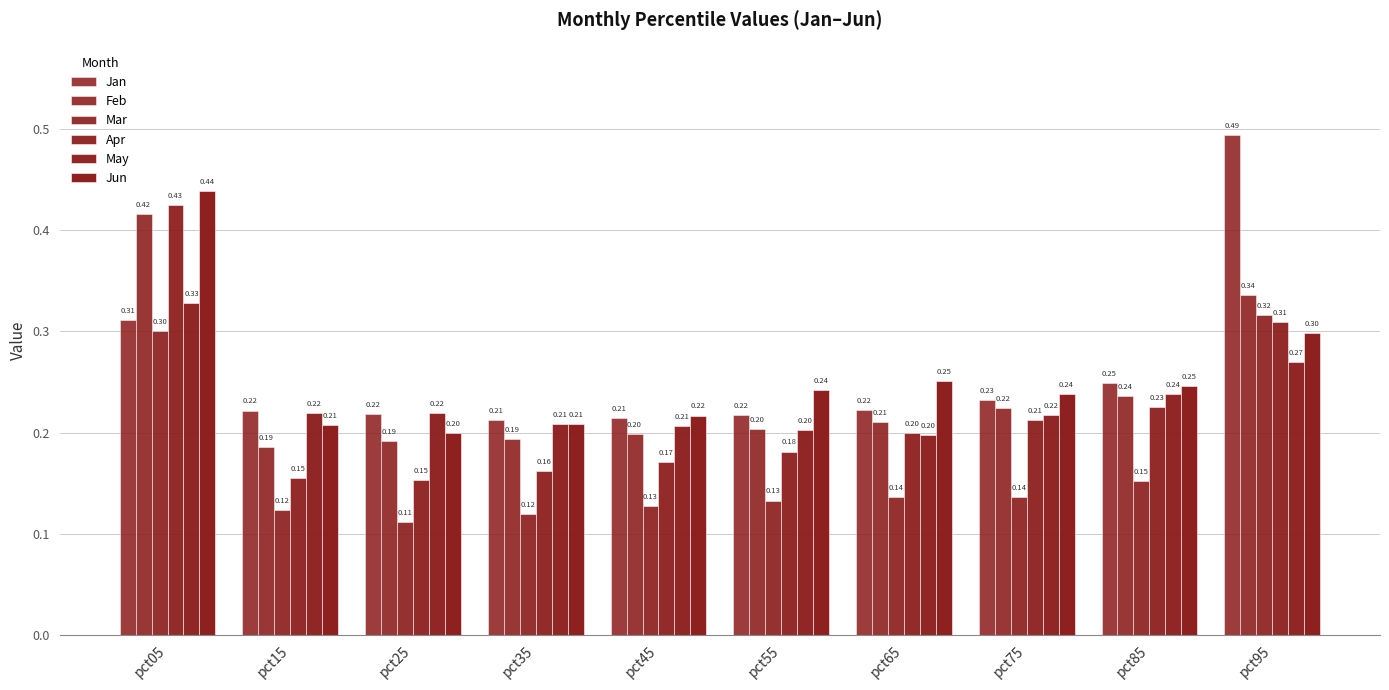

Count the number of data series in this chart.

6